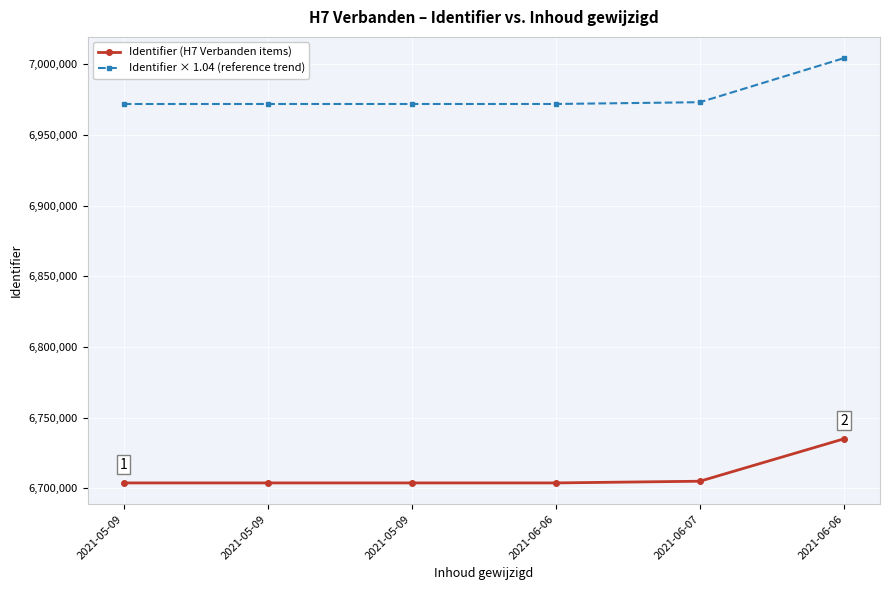

Which series has the widest spread of values?

Identifier × 1.04 (reference trend)